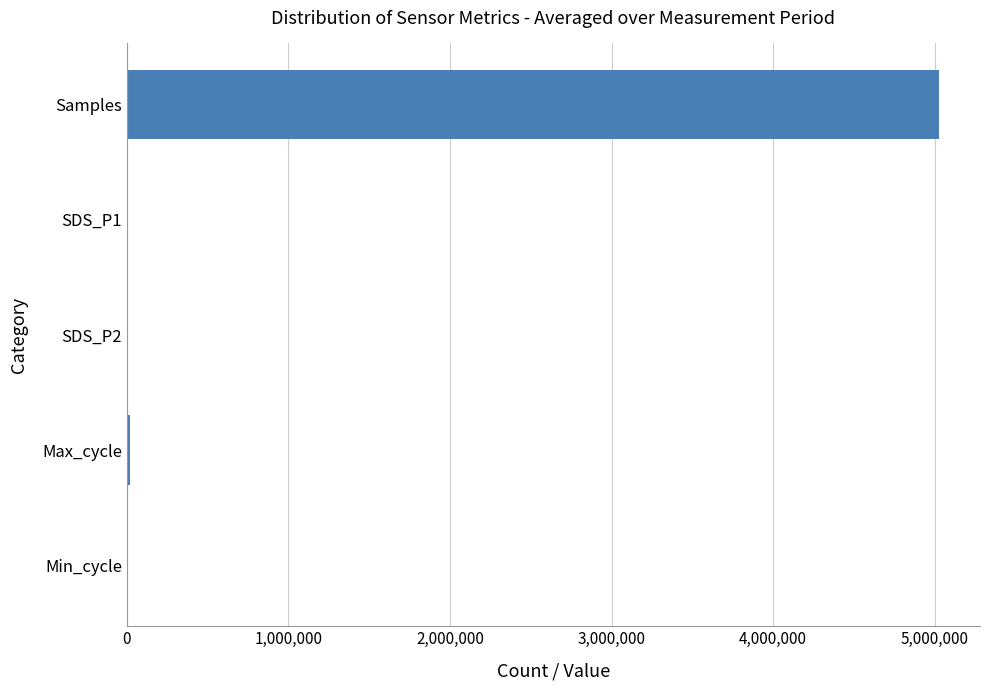

Is it true that the value at Samples is 5028534.0?

True